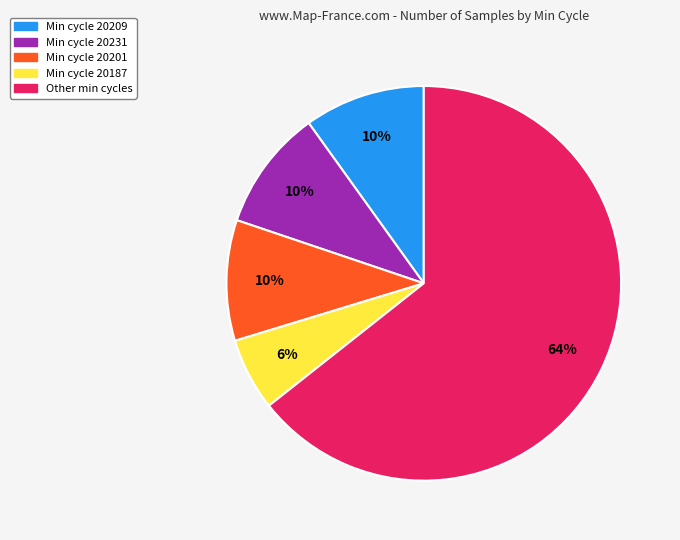

To the nearest percent, what is the difference between the largest and smallest slice percentages?

58%